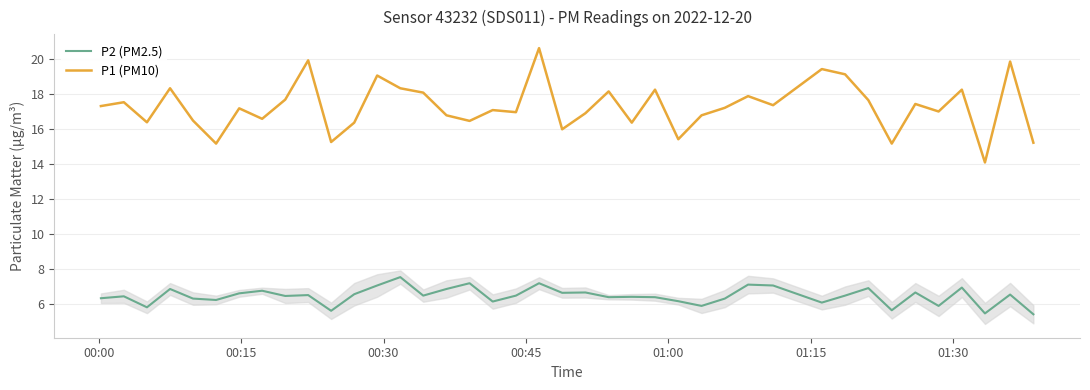

Which series has the largest total across all categories?

P1 (PM10)